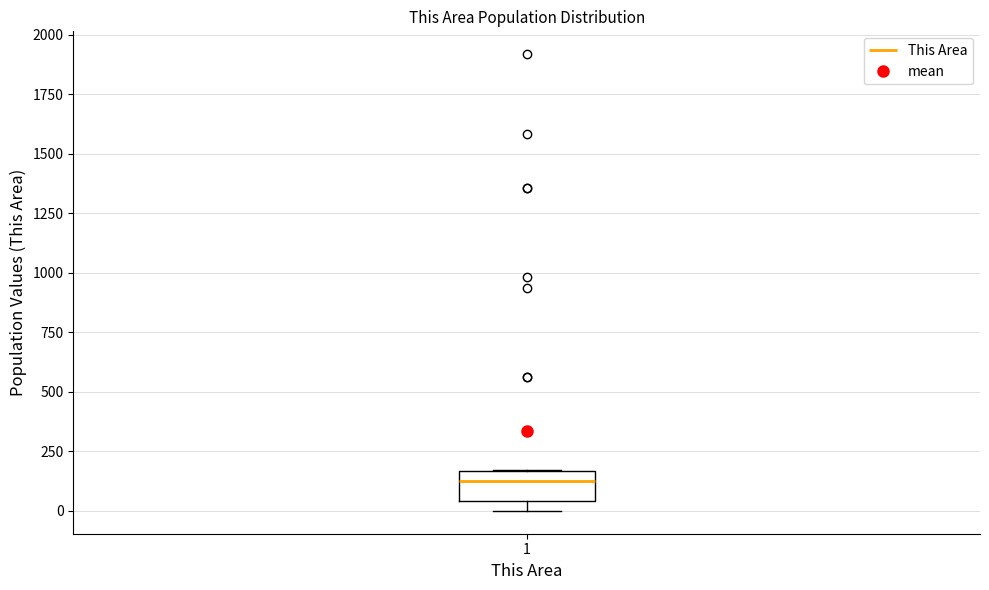

Read this box plot against the y-axis: the position of the median line, the range covered by the box, and the ends of both whiskers. The values are not printed on the chart, so give them approximately, as read against the axis.

median 100, box 50 to 150, whiskers 0 to 150